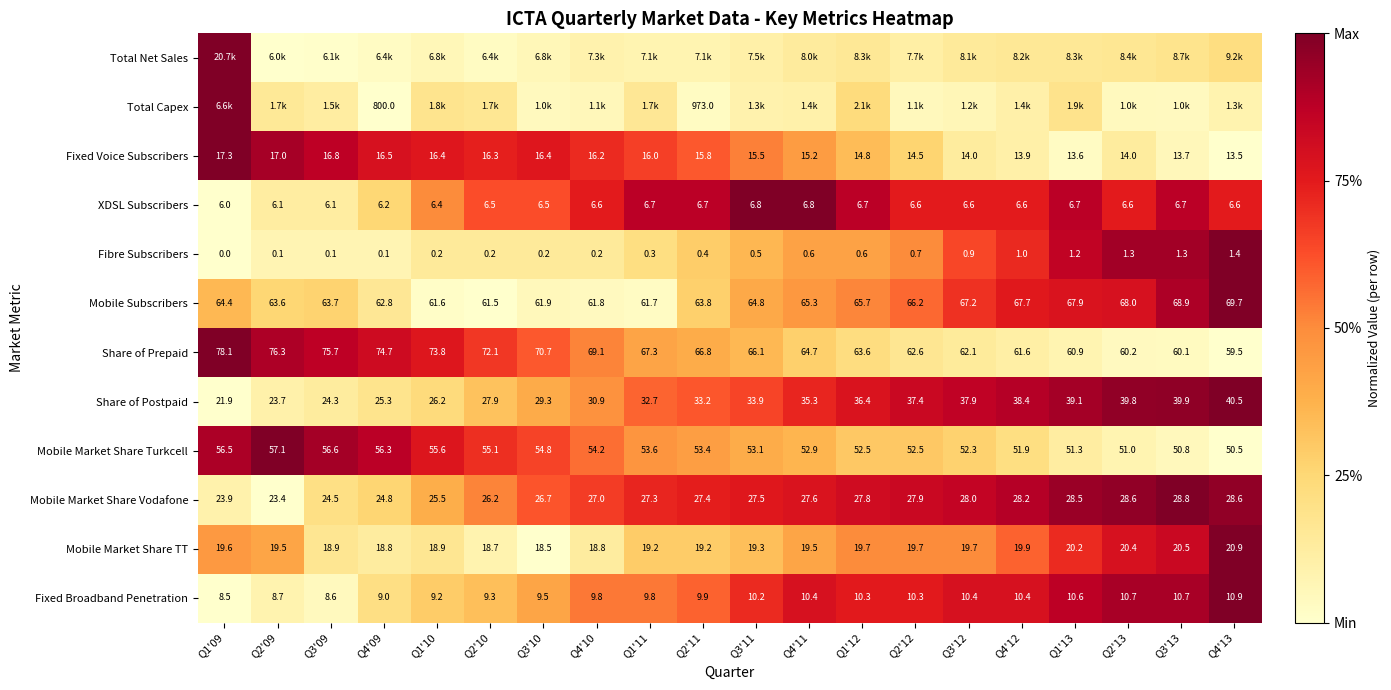

Which label corresponds to the largest value in the chart?

Q1'09